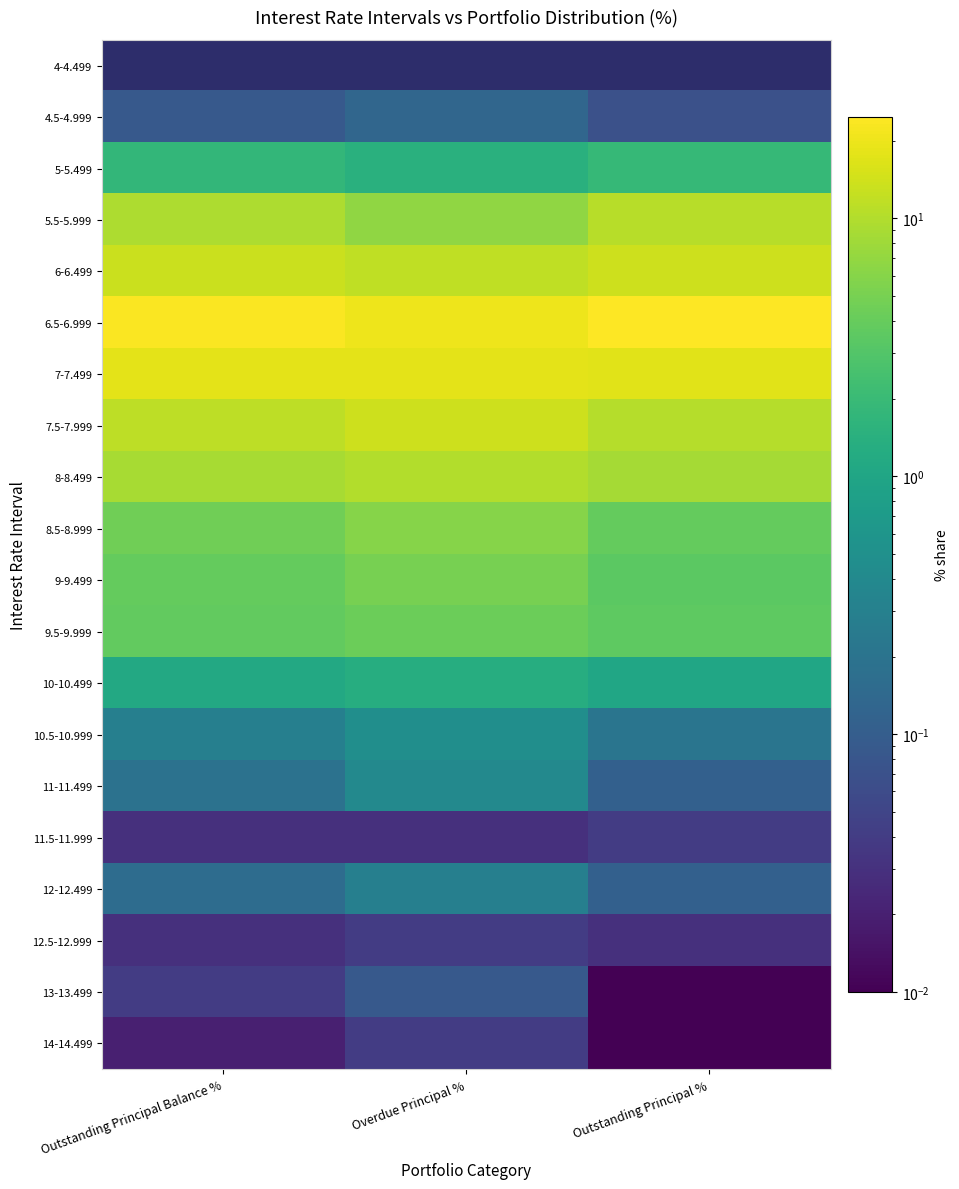

What is the total value across all series at Outstanding Principal Balance %?

100.0